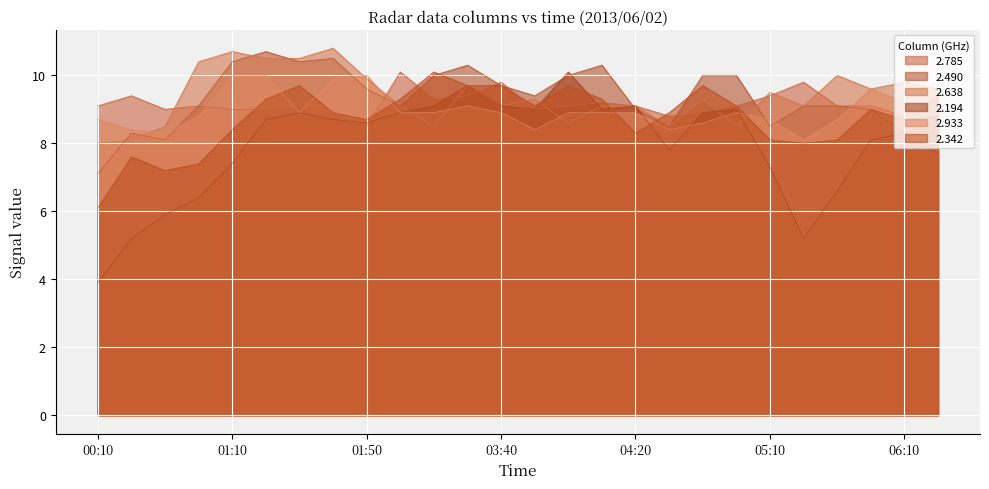

What is the sum of the 2.933 values at 05:40 and 05:00?

18.5